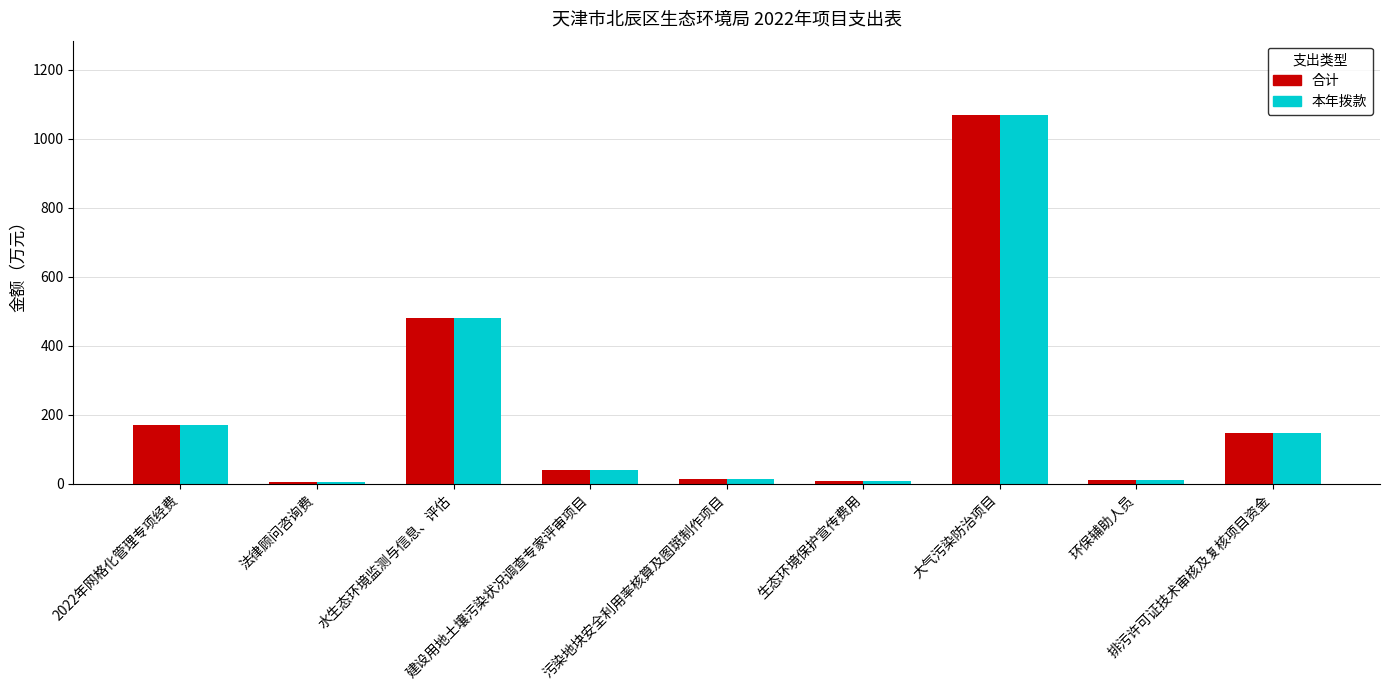

Count the number of data series in this chart.

2